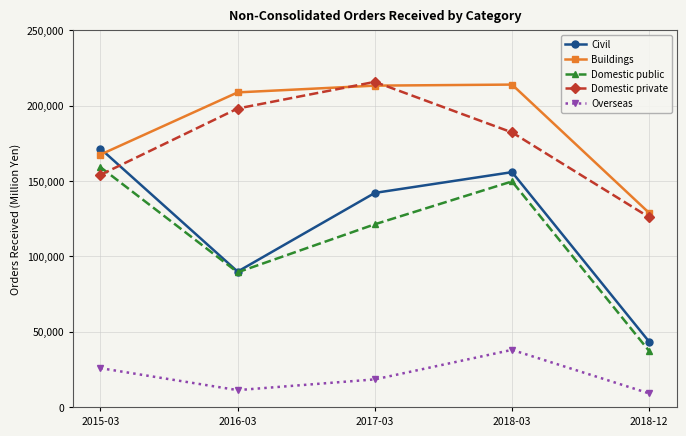

Count the number of categories in the chart.

5